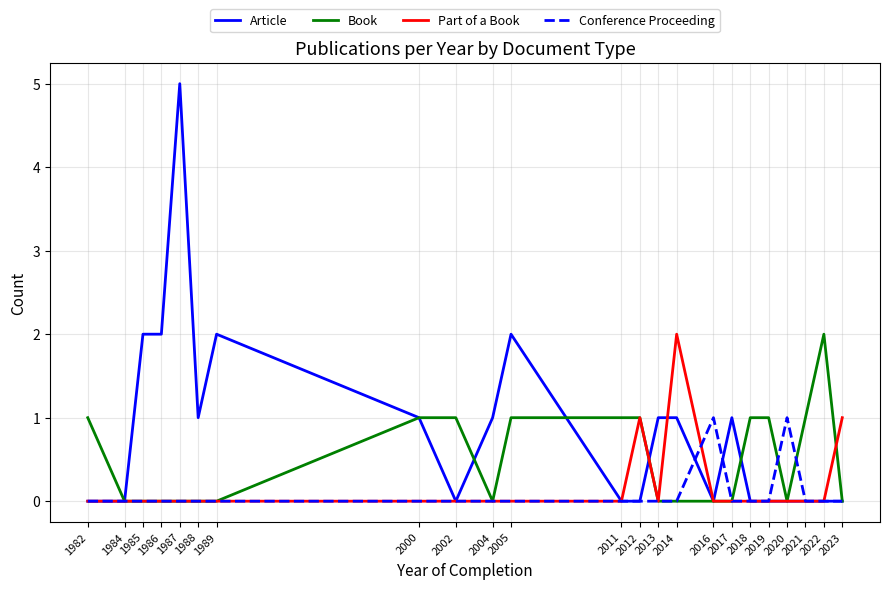

Is it true that Article equals 3 at 2021?

False